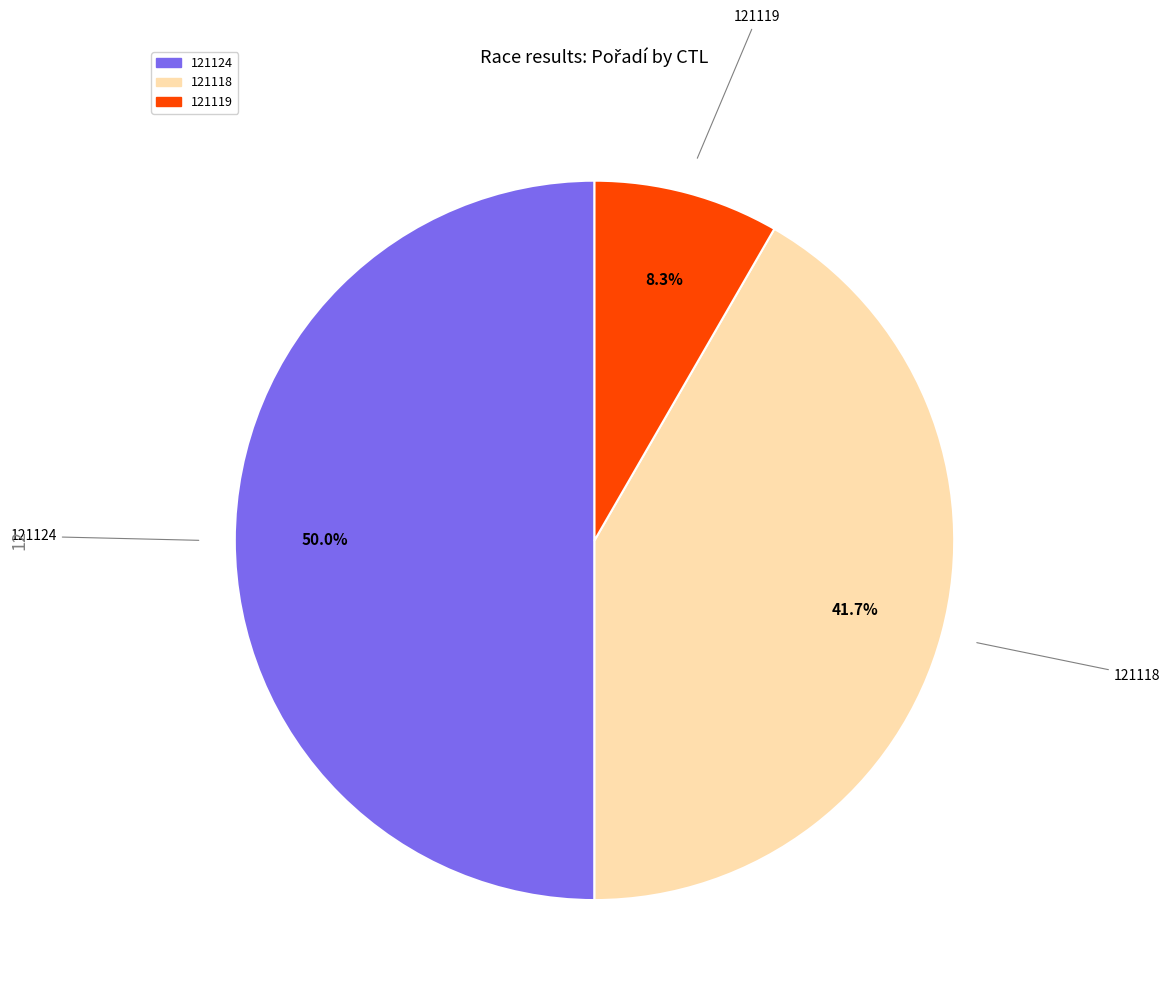

Does 121119 represent more than half of the total?

No